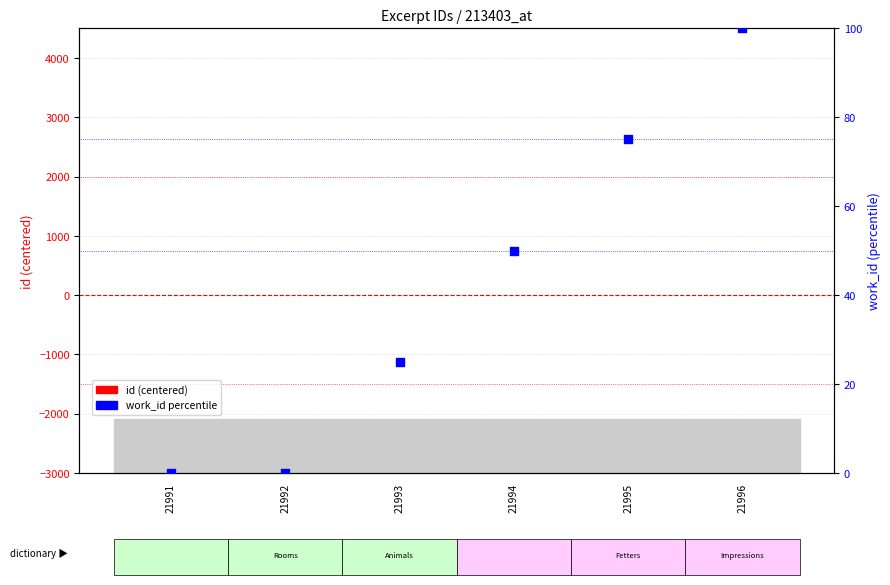

Which series has the widest spread of Y values?

work_id (percentile)